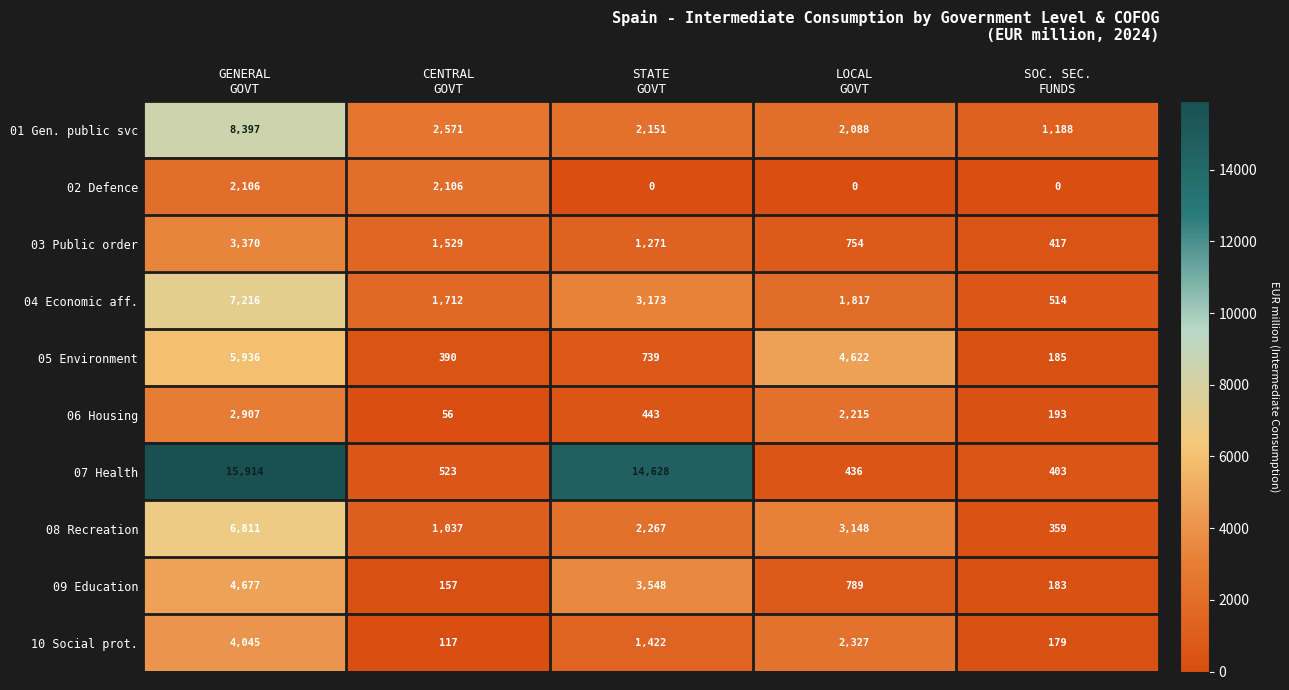

Between GENERAL
GOVT and SOC. SEC.
FUNDS, which series saw the biggest shift?

07 Health